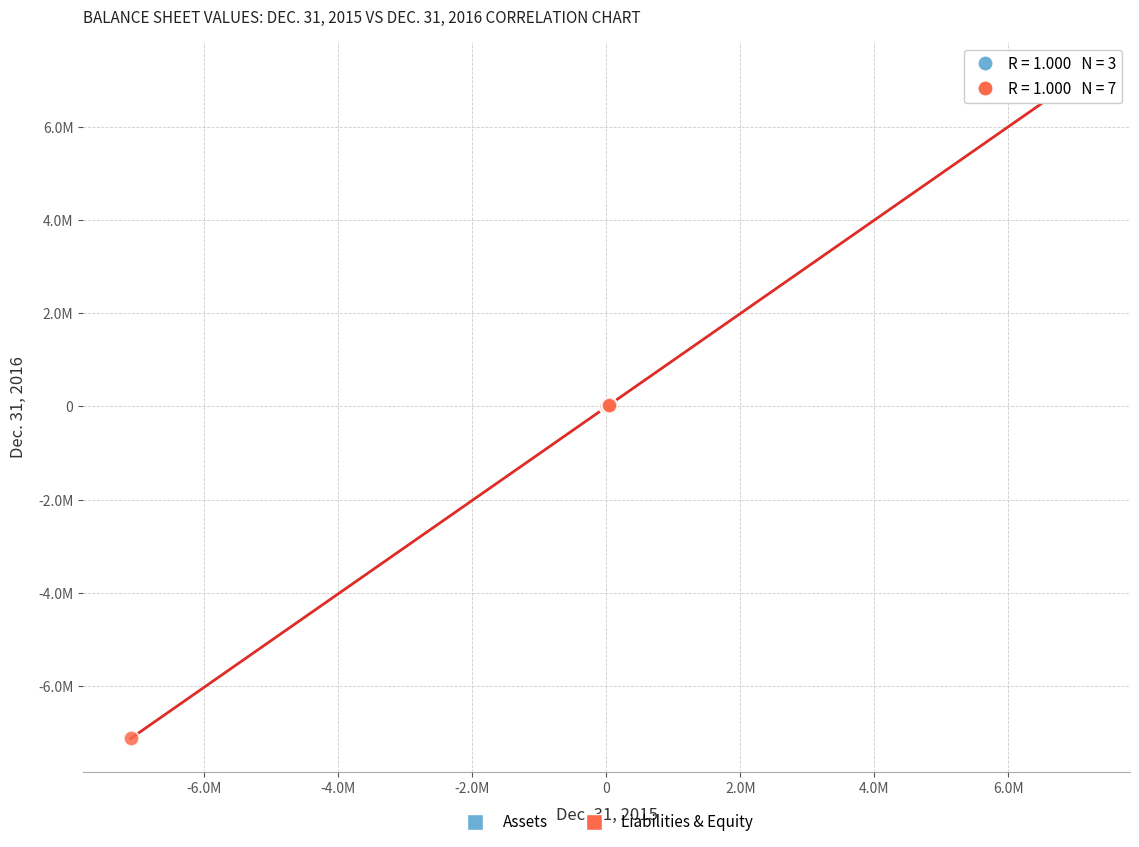

What are all the series names shown in the legend?

Assets, Liabilities & Equity